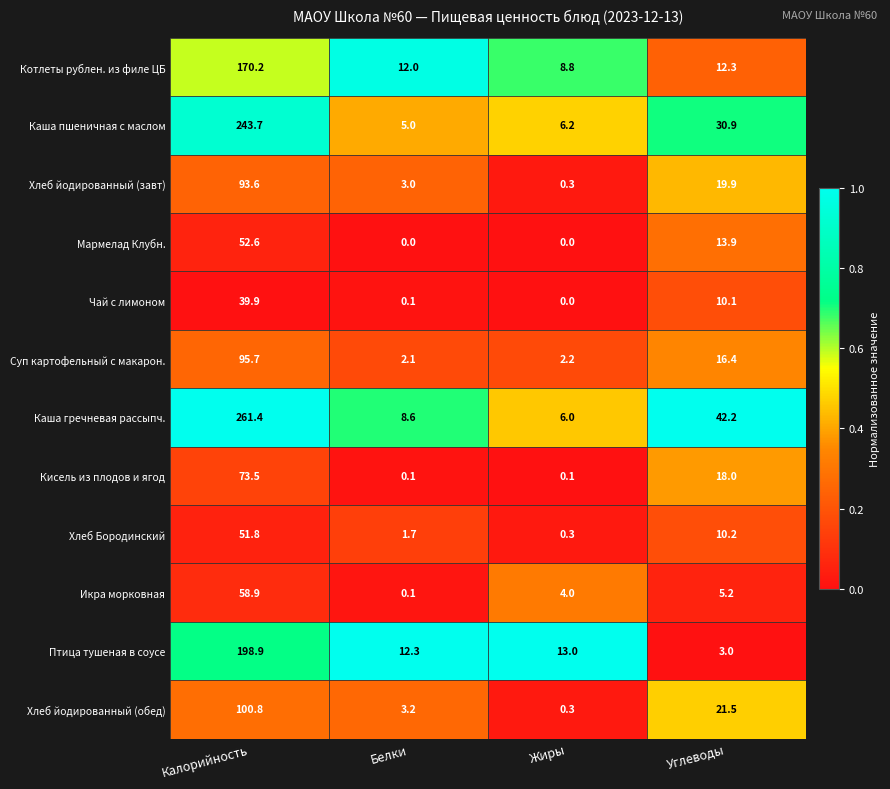

What is the difference between the maximum and minimum values in the Мармелад Клубн. series?

52.6